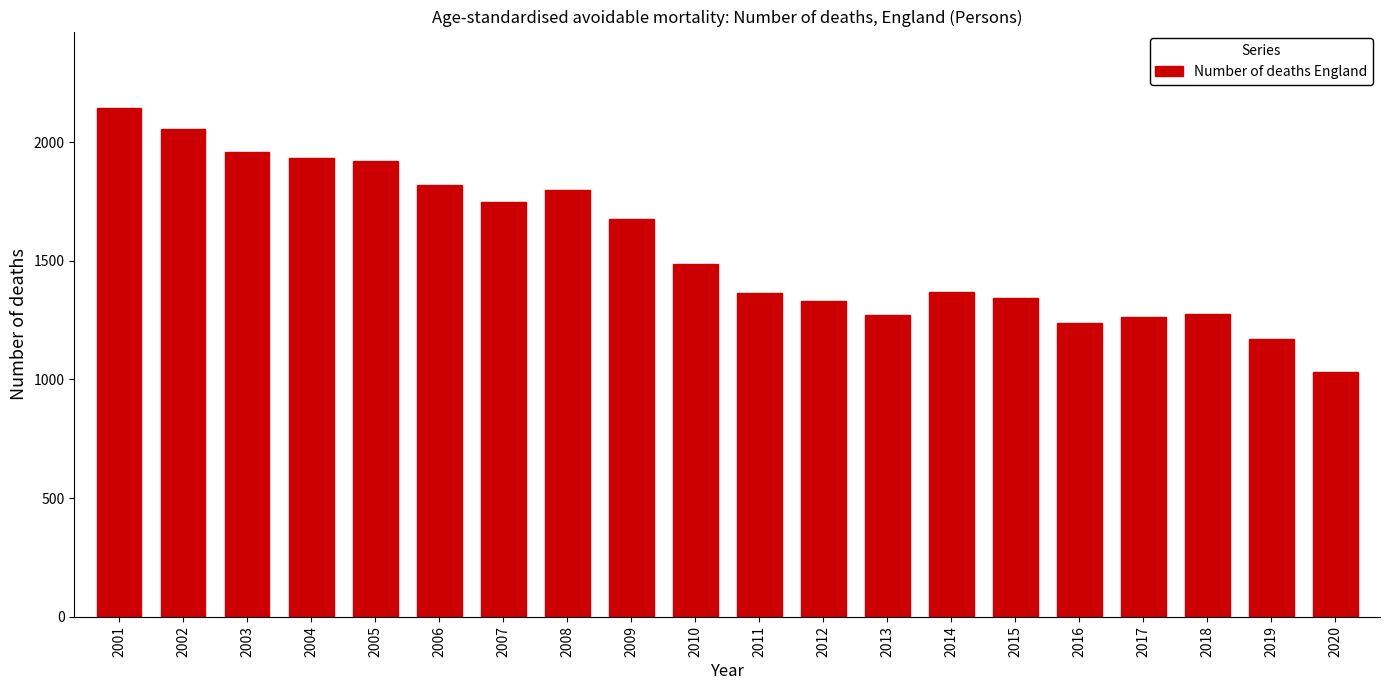

At which category does the chart reach its minimum across all series?

2020